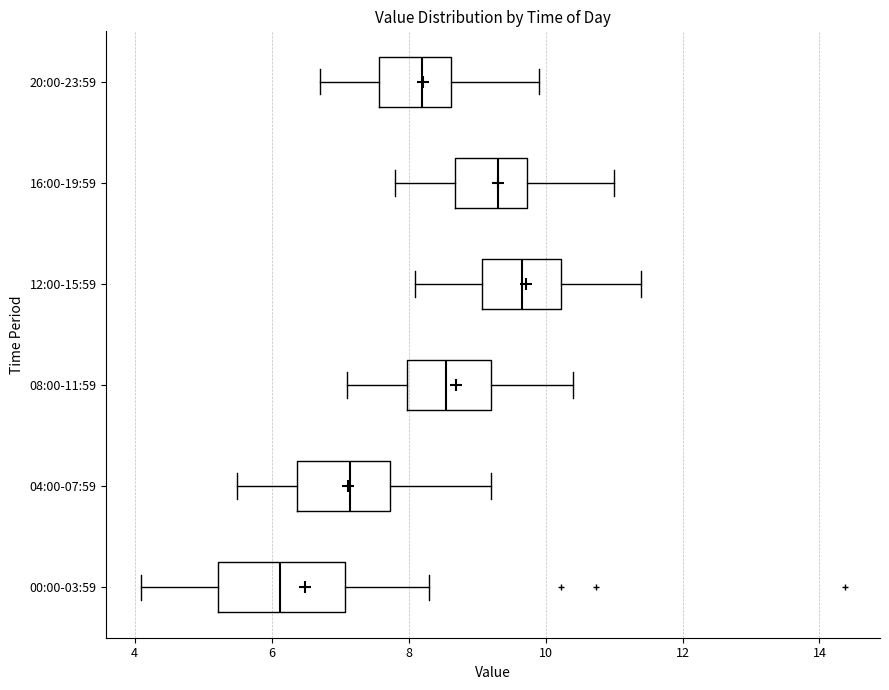

Which box is the widest, from its left edge to its right edge?

00:00-03:59